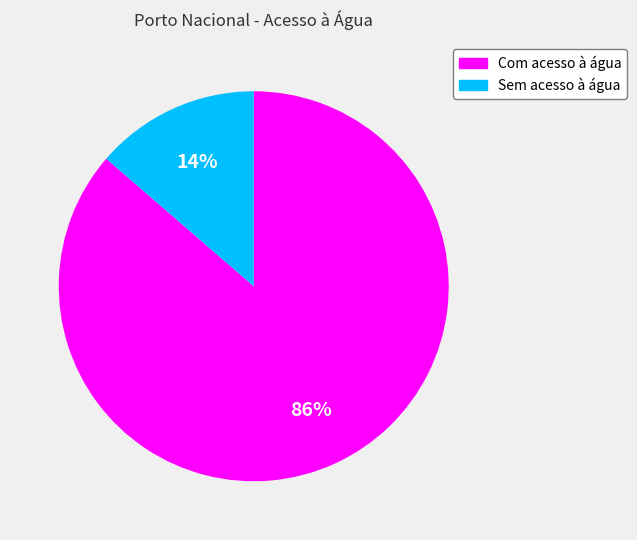

What is the ratio of the value at Sem acesso à água to the value at Com acesso à água?

0.2